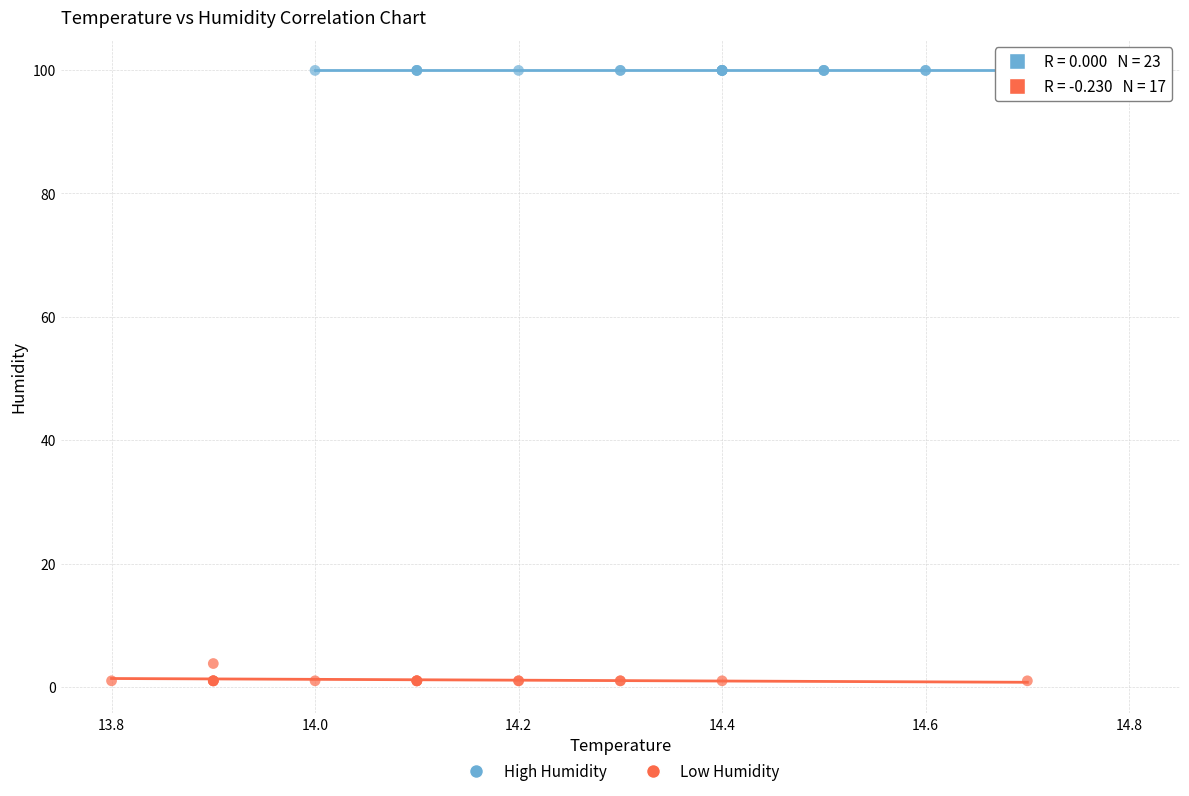

Which series contains the highest Y value?

High Humidity